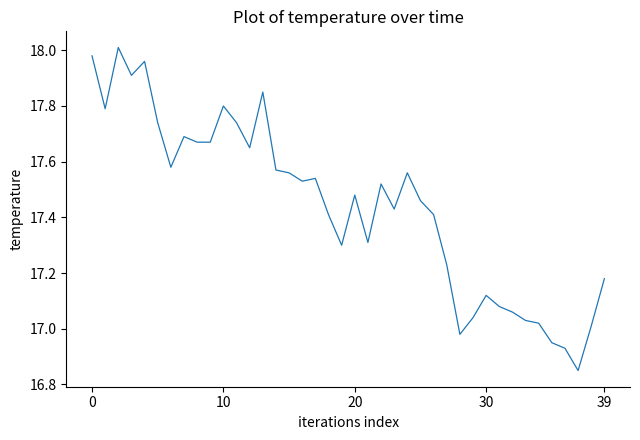

How many lines are shown in the chart?

1